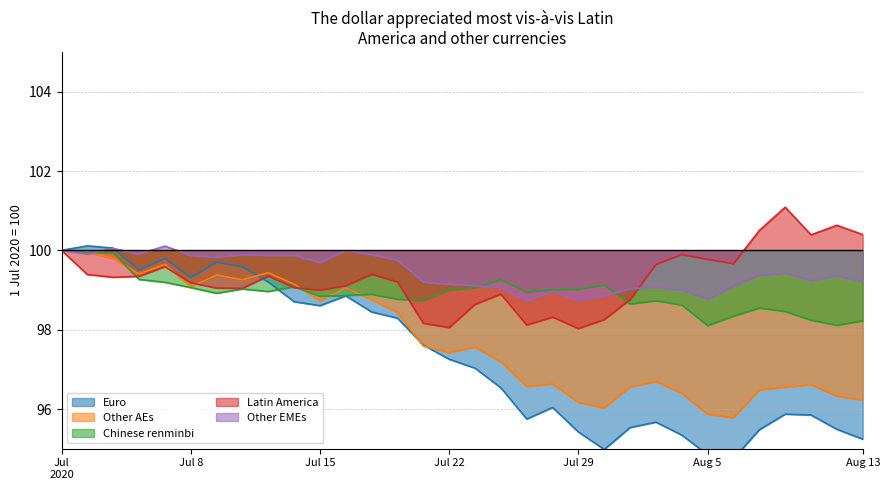

What is the maximum value for Chinese renminbi?

100.0